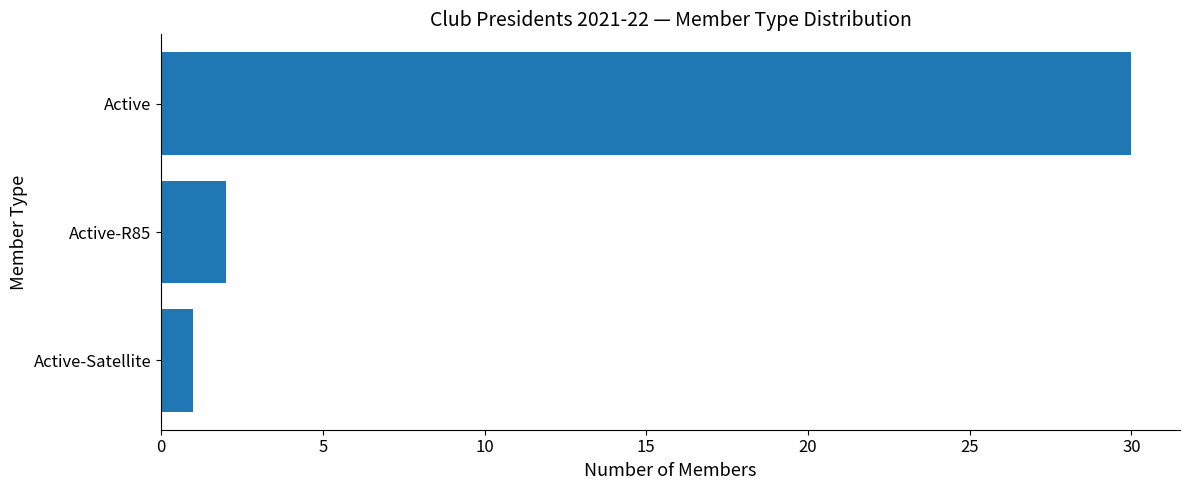

Reading top to bottom, transcribe all the data shown in this chart.

30	2	1